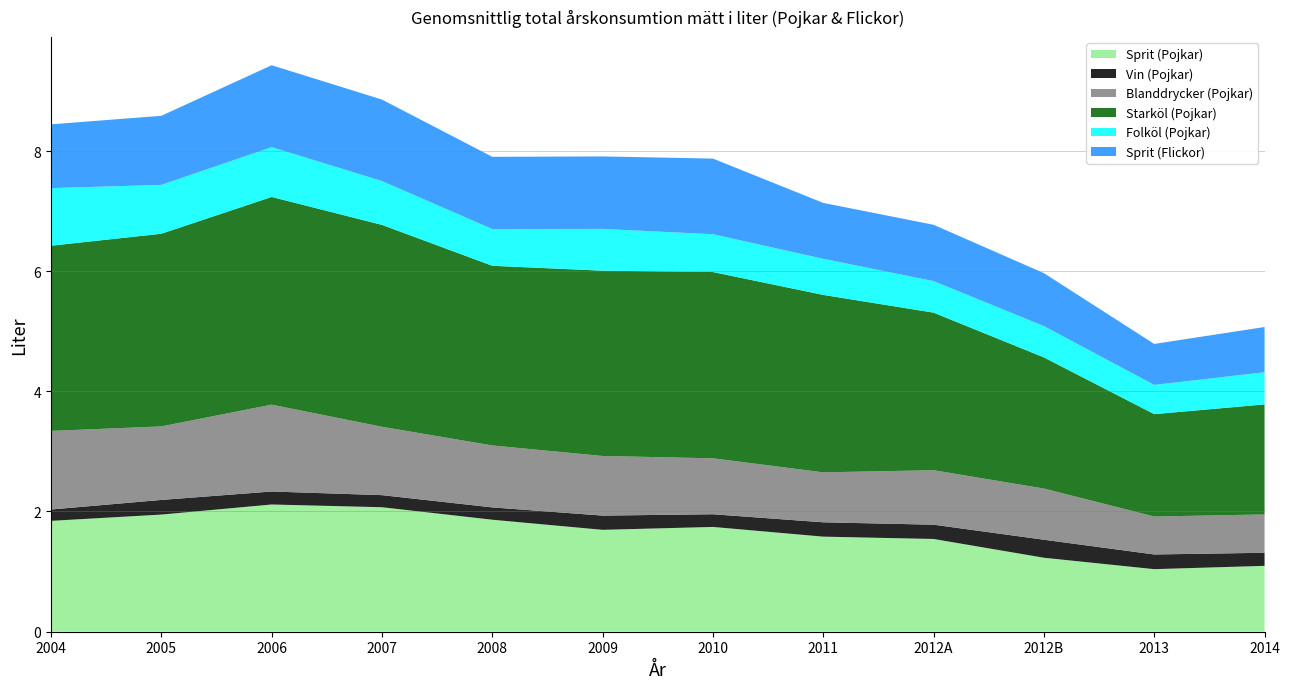

Reading right to left, extract all data points from this chart.

Sprit (Pojkar): 1.1	1.0	1.2	1.5	1.6	1.7	1.7	1.9	2.1	2.1	1.9	1.8
Vin (Pojkar): 0.2	0.2	0.3	0.2	0.2	0.2	0.2	0.2	0.2	0.2	0.2	0.2
Blanddrycker (Pojkar): 0.6	0.6	0.9	0.9	0.8	0.9	1.0	1.0	1.1	1.4	1.2	1.3
Starköl (Pojkar): 1.8	1.7	2.2	2.6	3.0	3.1	3.1	3.0	3.4	3.5	3.2	3.1
Folköl (Pojkar): 0.5	0.5	0.5	0.5	0.6	0.6	0.7	0.6	0.7	0.8	0.8	1.0
Sprit (Flickor): 0.8	0.7	0.9	0.9	0.9	1.3	1.2	1.2	1.4	1.4	1.2	1.1